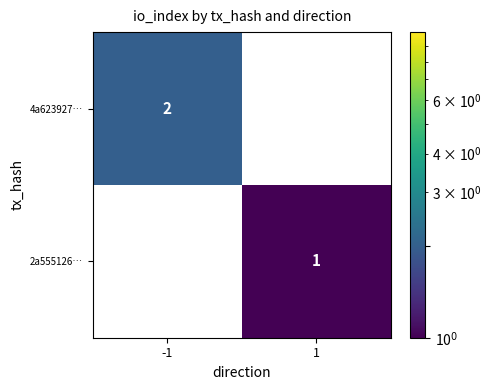

The value of 2a555126… at 1 is 1. True or false?

True